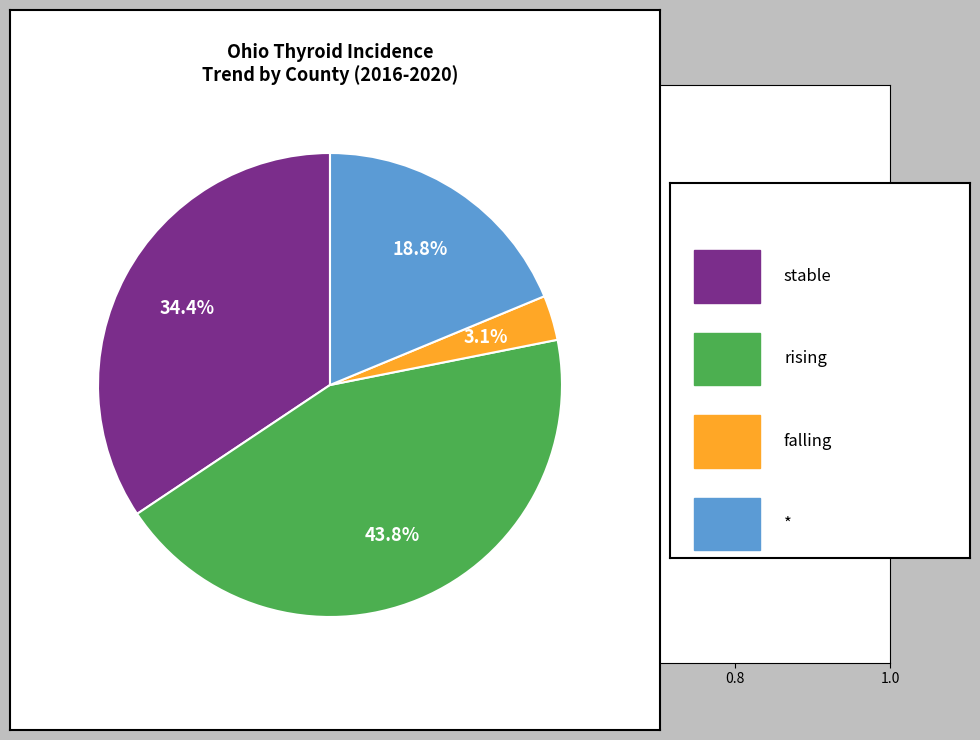

Is there any slice that represents more than half of the pie?

No